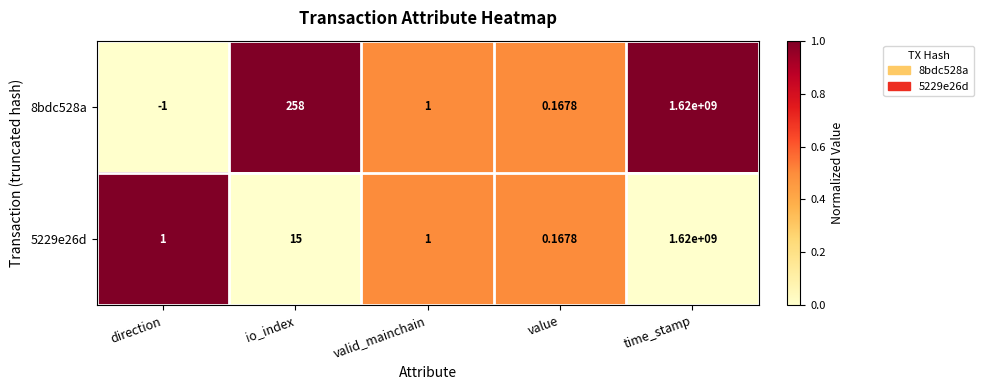

Which label corresponds to the largest value in the chart?

time_stamp